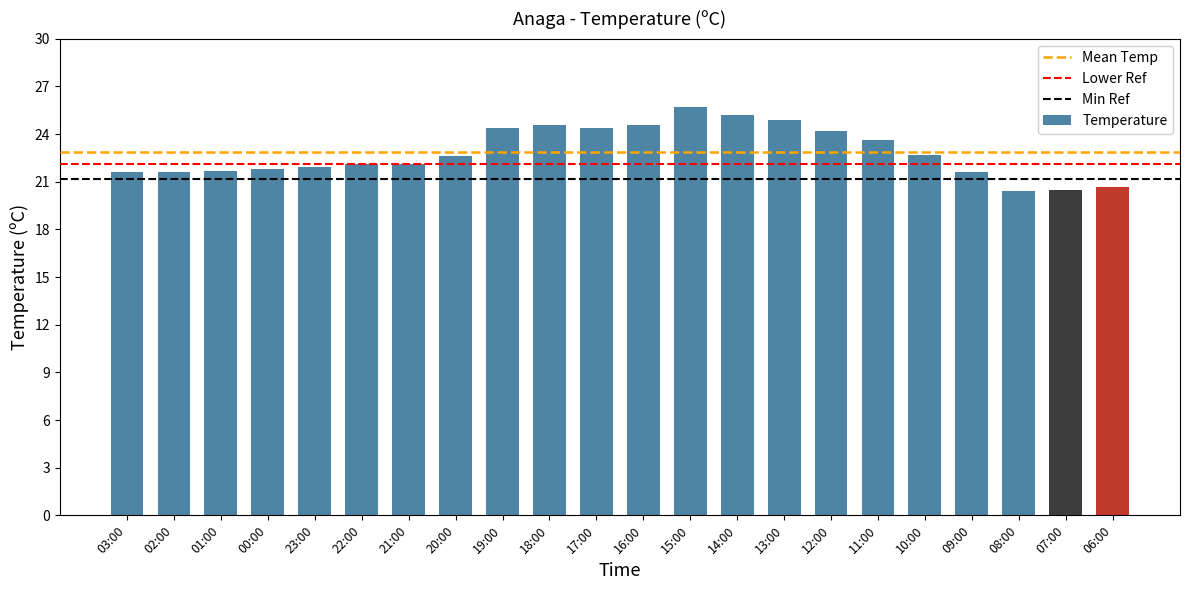

The value at 01:00 is 21.7. True or false?

True